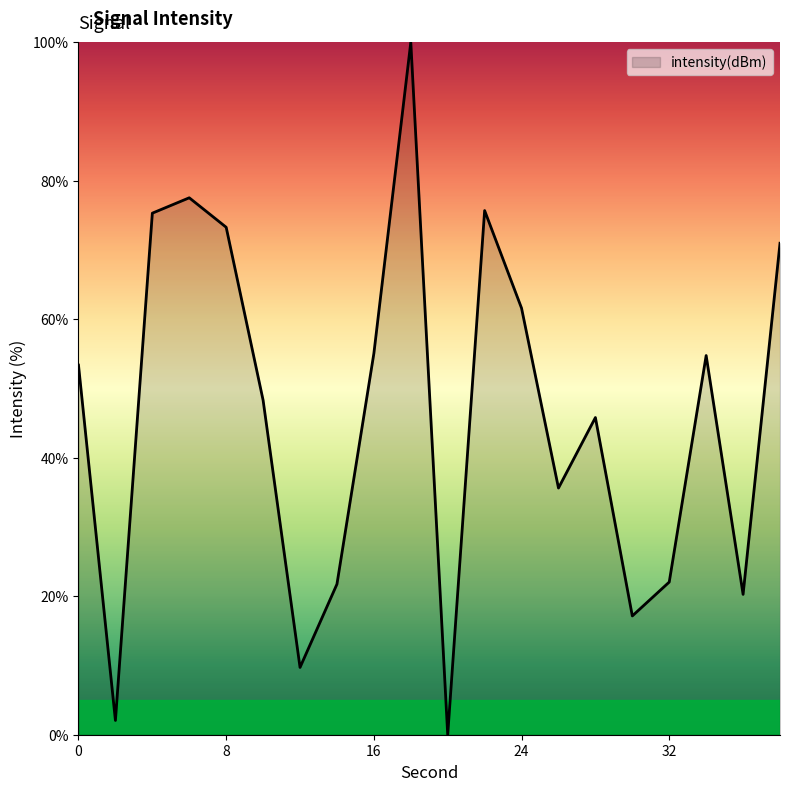

What is the difference between the maximum and minimum values?

100.0